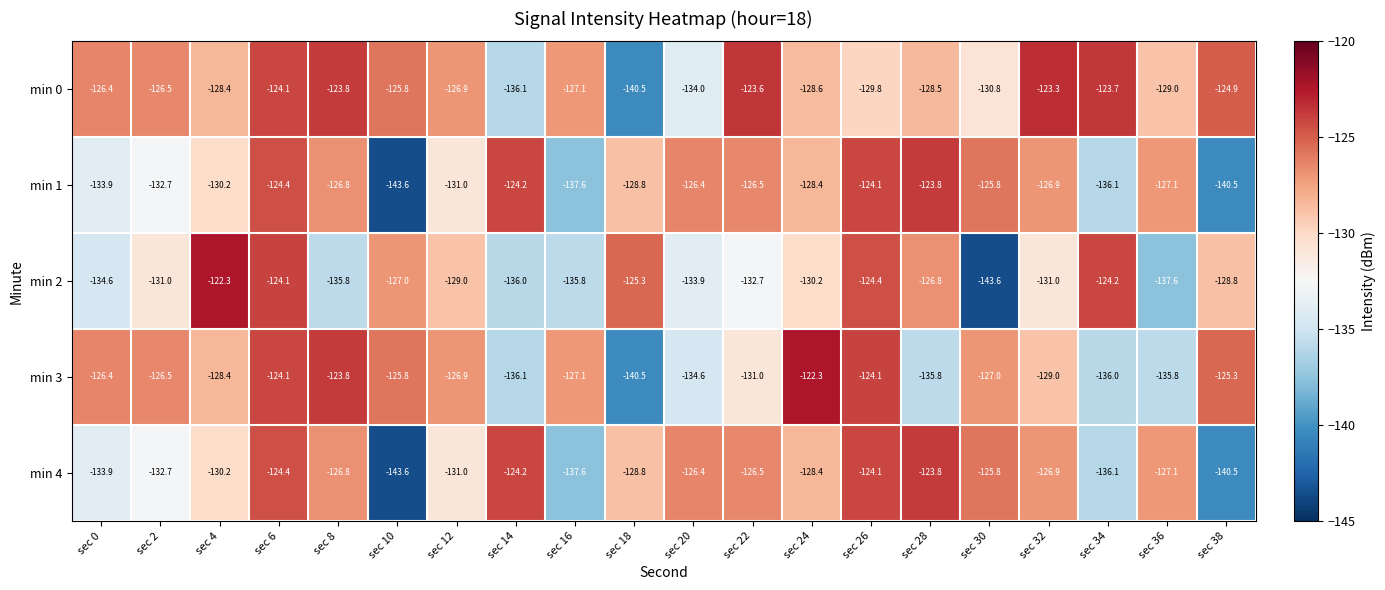

At which label does min 2 first exceed -130?

sec 4